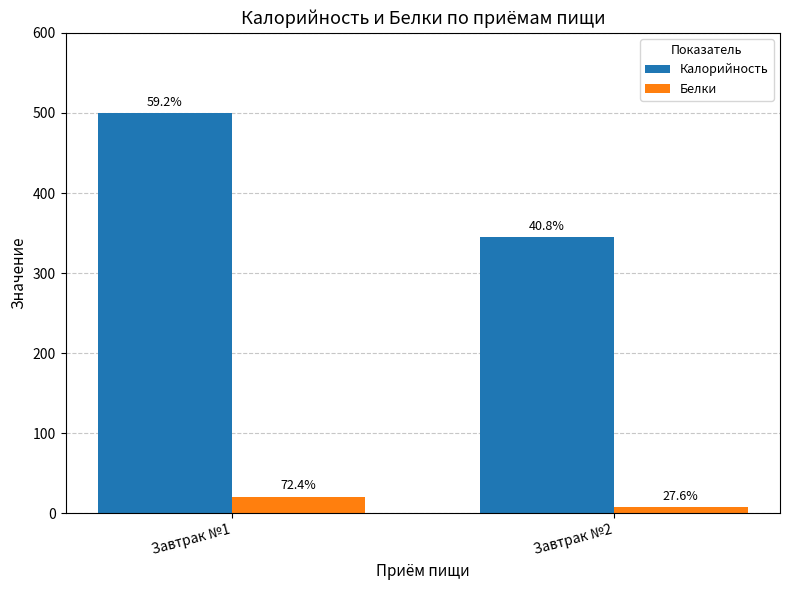

What is the total value across all series at Завтрак №1?

521